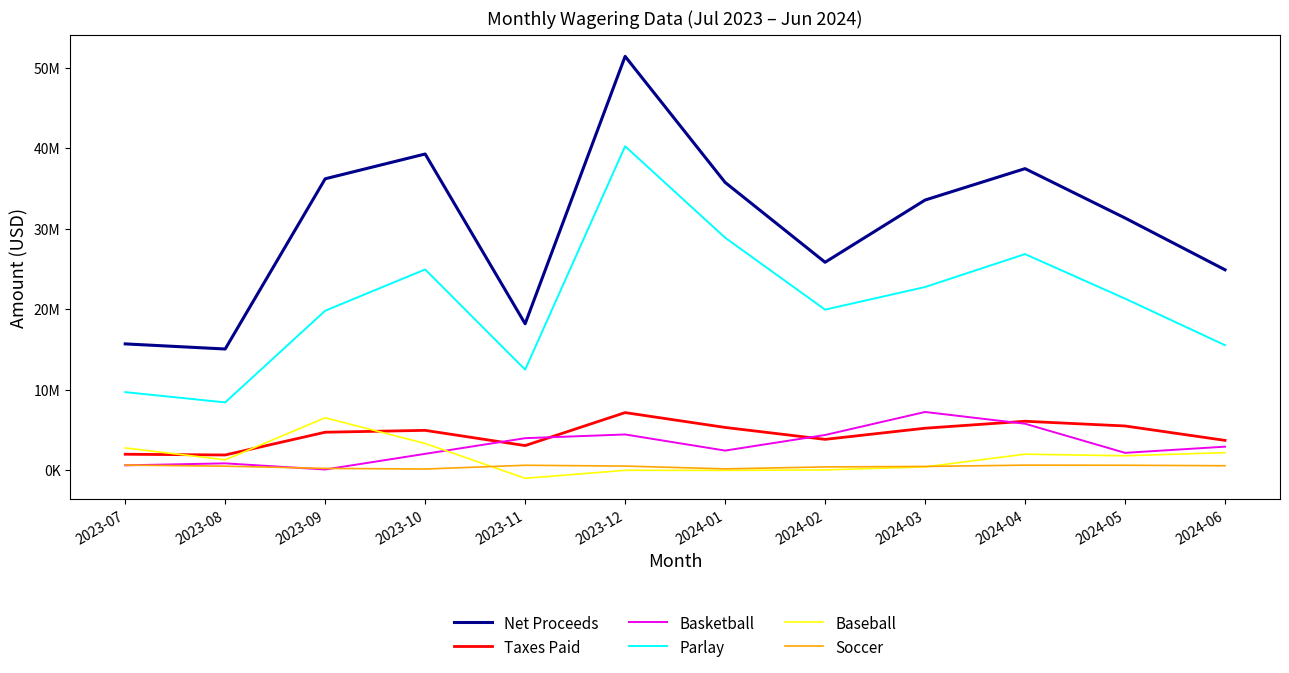

In Soccer, how many points are lower than both neighbors (excluding endpoints)?

2